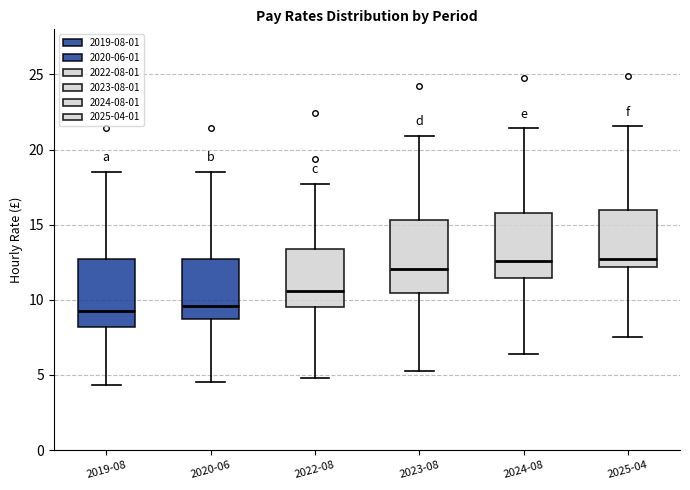

Reading left to right, read every box against the y-axis: the position of its median line, the range the box covers, and the ends of its whiskers. The values are not printed on the chart, so give them approximately, as read against the axis.

2019-08: median 9.5, box 8.0 to 12.5, whiskers 4.5 to 18.5
2020-06: median 9.5, box 8.5 to 12.5, whiskers 4.5 to 18.5
2022-08: median 10.5, box 9.5 to 13.5, whiskers 5.0 to 17.5
2023-08: median 12.0, box 10.5 to 15.5, whiskers 5.5 to 21.0
2024-08: median 12.5, box 11.5 to 16.0, whiskers 6.5 to 21.5
2025-04: median 12.5, box 12.0 to 16.0, whiskers 7.5 to 21.5